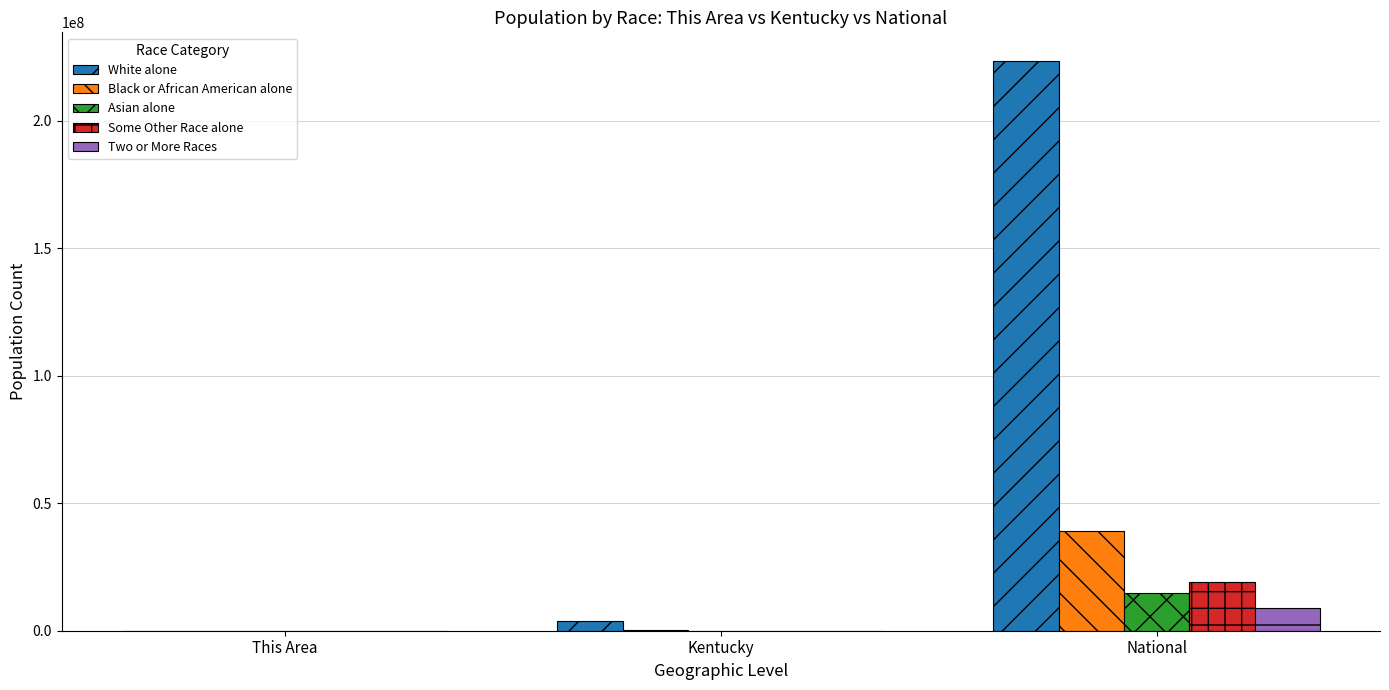

How many distinct data groups are displayed?

5